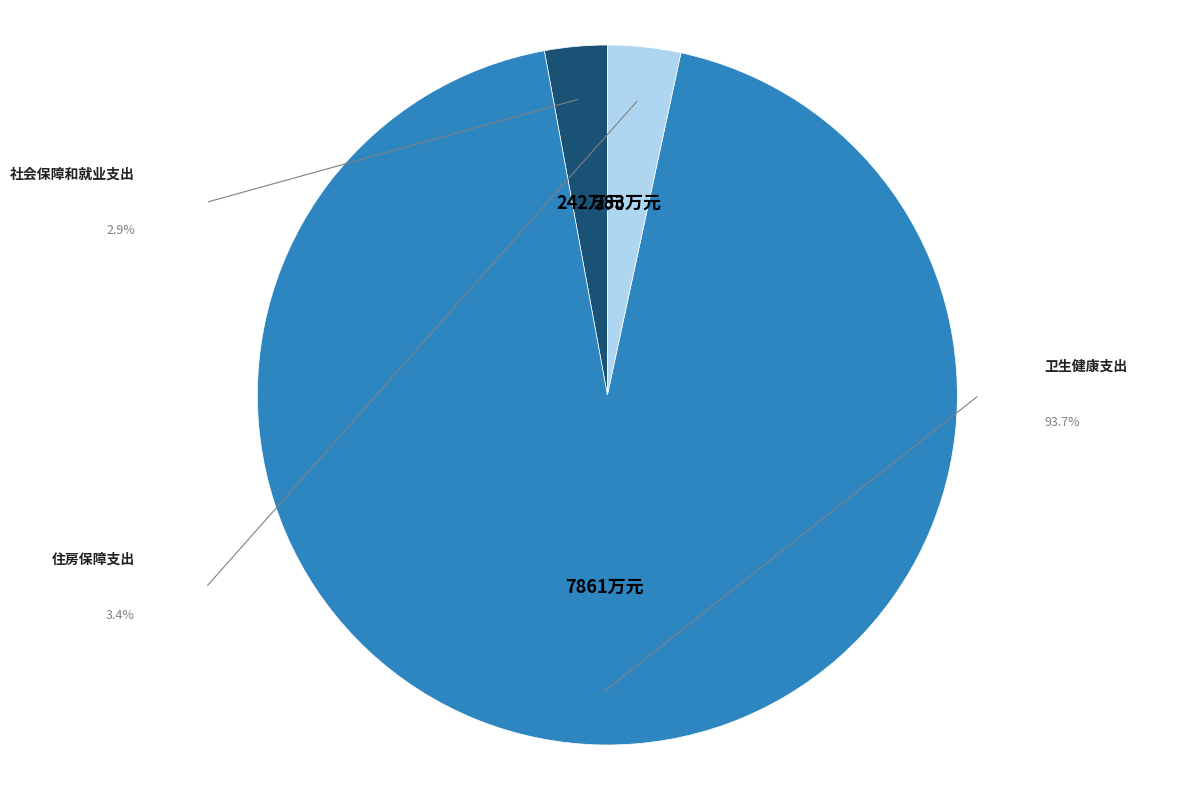

Does any single category account for the majority?

Yes